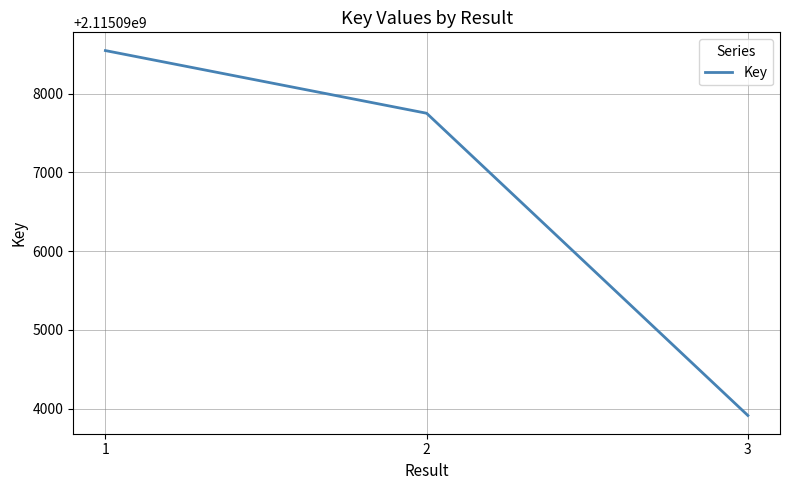

Reading left to right, transcribe all the data shown in this chart.

2115098547	2115097751	2115093913